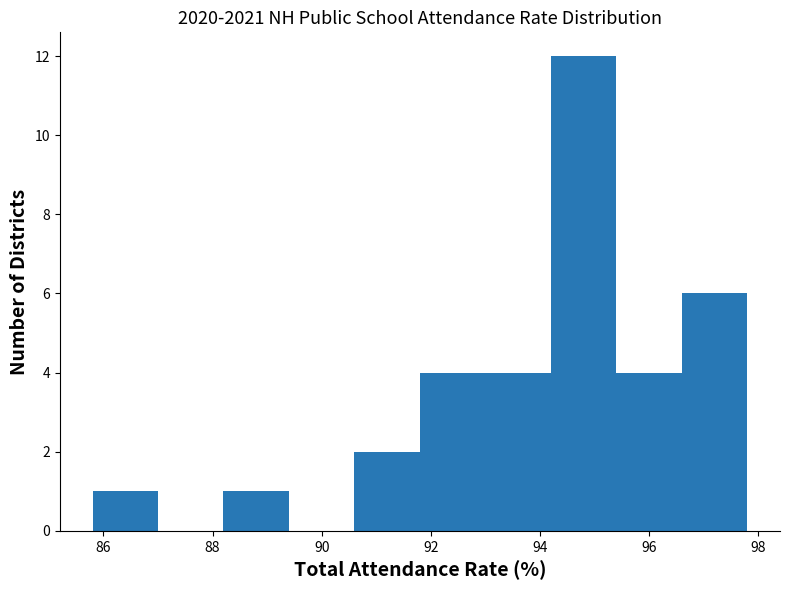

Reading left to right, list every bar in this chart as the range it spans on the x-axis followed by its height. The values are not printed on the chart, so give them approximately, as read against the axis.

85.8 to 87.0: 1
87.0 to 88.2: 0
88.2 to 89.4: 1
89.4 to 90.6: 0
90.6 to 91.8: 2
91.8 to 93.0: 4
93.0 to 94.2: 4
94.2 to 95.4: 12
95.4 to 96.6: 4
96.6 to 97.8: 6